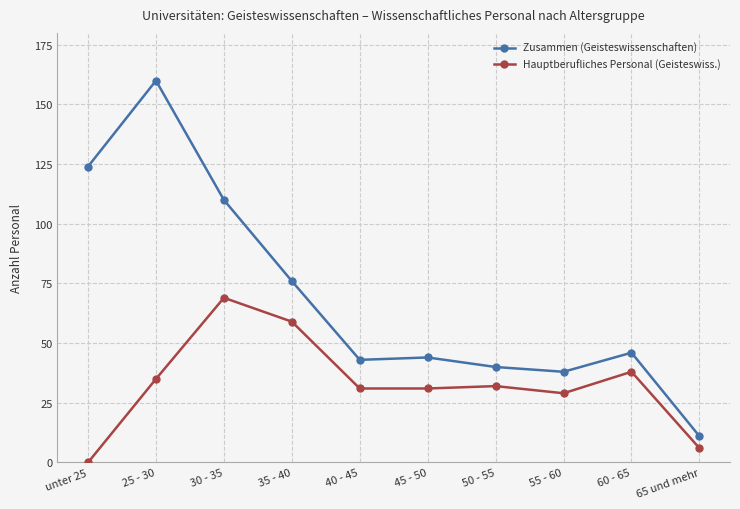

Reading left to right, list all the values displayed in this chart.

Zusammen (Geisteswissenschaften): unter 25=124	25 - 30=160	30 - 35=110	35 - 40=76	40 - 45=43	45 - 50=44	50 - 55=40	55 - 60=38	60 - 65=46	65 und mehr=11
Hauptberufliches Personal (Geisteswiss.): unter 25=0	25 - 30=35	30 - 35=69	35 - 40=59	40 - 45=31	45 - 50=31	50 - 55=32	55 - 60=29	60 - 65=38	65 und mehr=6